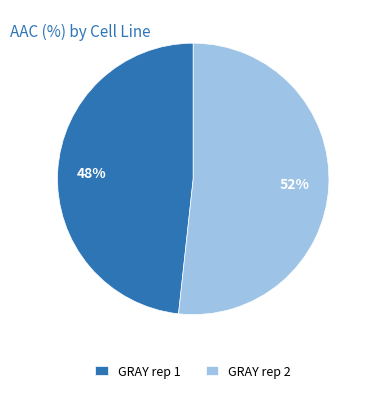

Is GRAY rep 1 the majority of the pie?

No